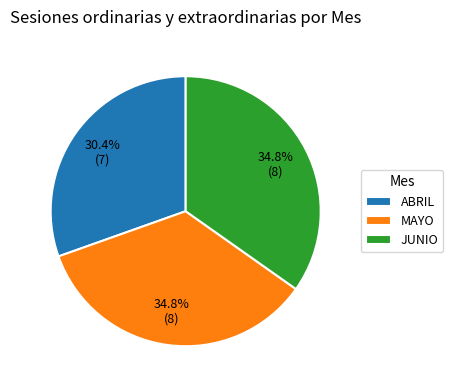

What is the ratio of the value at JUNIO to the value at ABRIL?

1.1